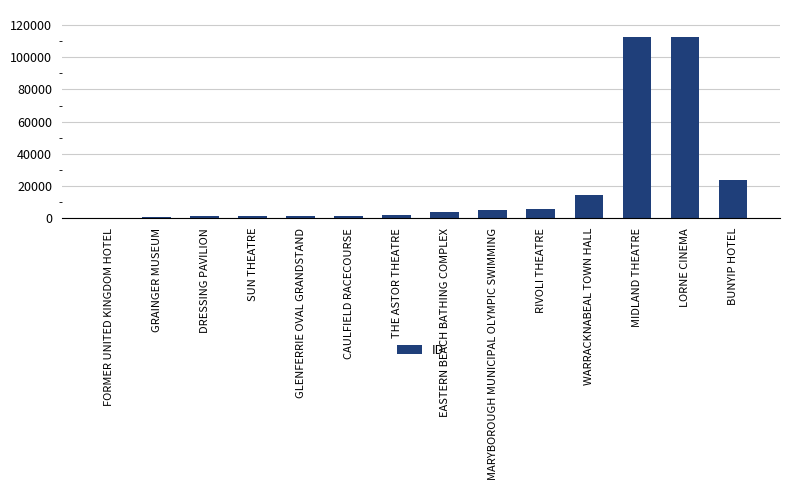

How many categories are shown in the chart?

14